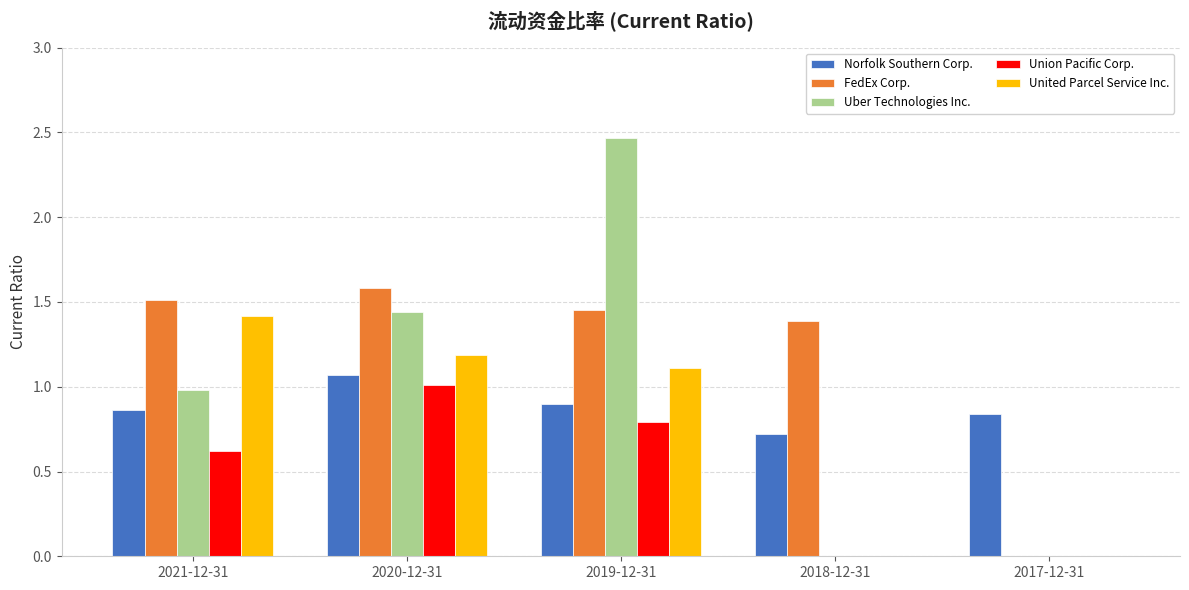

The FedEx Corp. series shows 1.4 at 2018-12-31. True or false?

True